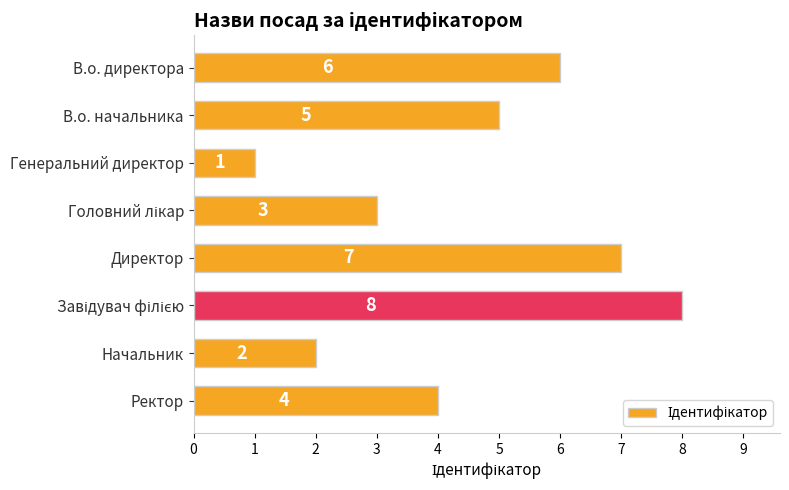

At which label is the value closest to 4?

Ректор